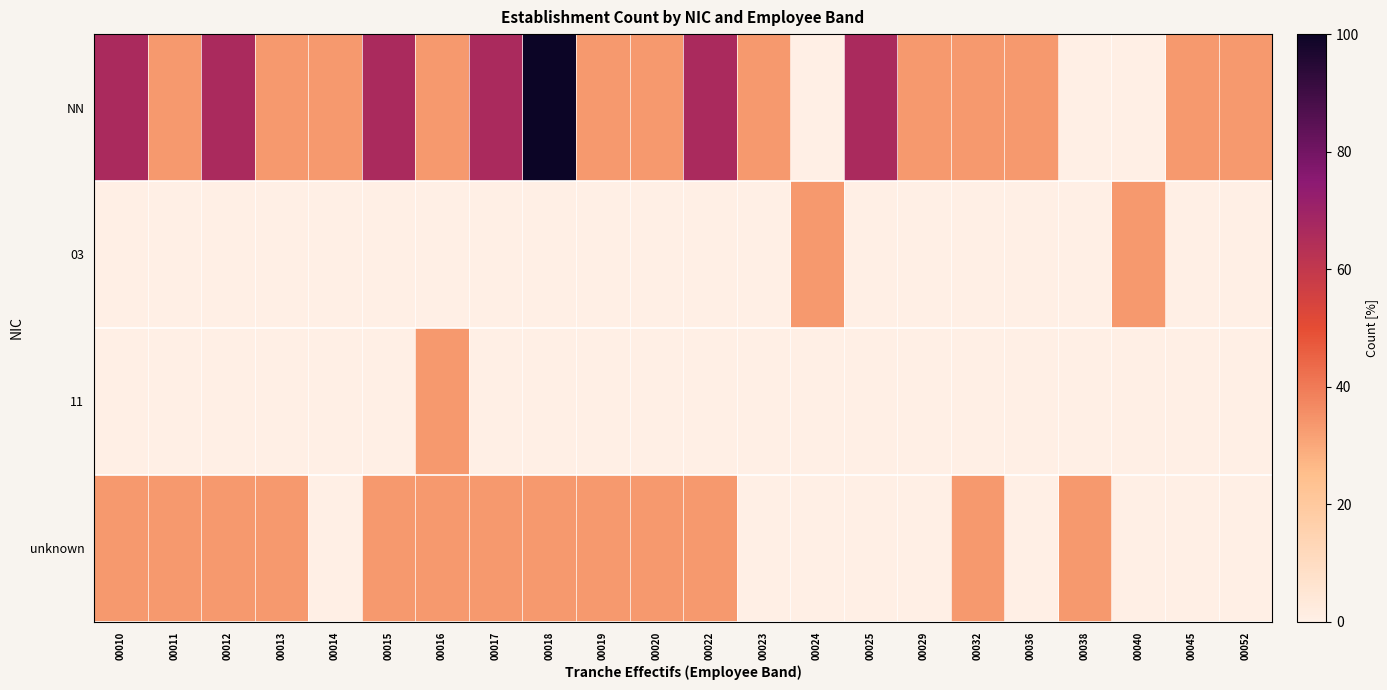

Reading left to right, transcribe all the data shown in this chart.

NN: 00010=66.7	00011=33.3	00012=66.7	00013=33.3	00014=33.3	00015=66.7	00016=33.3	00017=66.7	00018=100.0	00019=33.3	00020=33.3	00022=66.7	00023=33.3	00024=0.0	00025=66.7	00029=33.3	00032=33.3	00036=33.3	00038=0.0	00040=0.0	00045=33.3	00052=33.3
03: 00010=0.0	00011=0.0	00012=0.0	00013=0.0	00014=0.0	00015=0.0	00016=0.0	00017=0.0	00018=0.0	00019=0.0	00020=0.0	00022=0.0	00023=0.0	00024=33.3	00025=0.0	00029=0.0	00032=0.0	00036=0.0	00038=0.0	00040=33.3	00045=0.0	00052=0.0
11: 00010=0.0	00011=0.0	00012=0.0	00013=0.0	00014=0.0	00015=0.0	00016=33.3	00017=0.0	00018=0.0	00019=0.0	00020=0.0	00022=0.0	00023=0.0	00024=0.0	00025=0.0	00029=0.0	00032=0.0	00036=0.0	00038=0.0	00040=0.0	00045=0.0	00052=0.0
unknown: 00010=33.3	00011=33.3	00012=33.3	00013=33.3	00014=0.0	00015=33.3	00016=33.3	00017=33.3	00018=33.3	00019=33.3	00020=33.3	00022=33.3	00023=0.0	00024=0.0	00025=0.0	00029=0.0	00032=33.3	00036=0.0	00038=33.3	00040=0.0	00045=0.0	00052=0.0